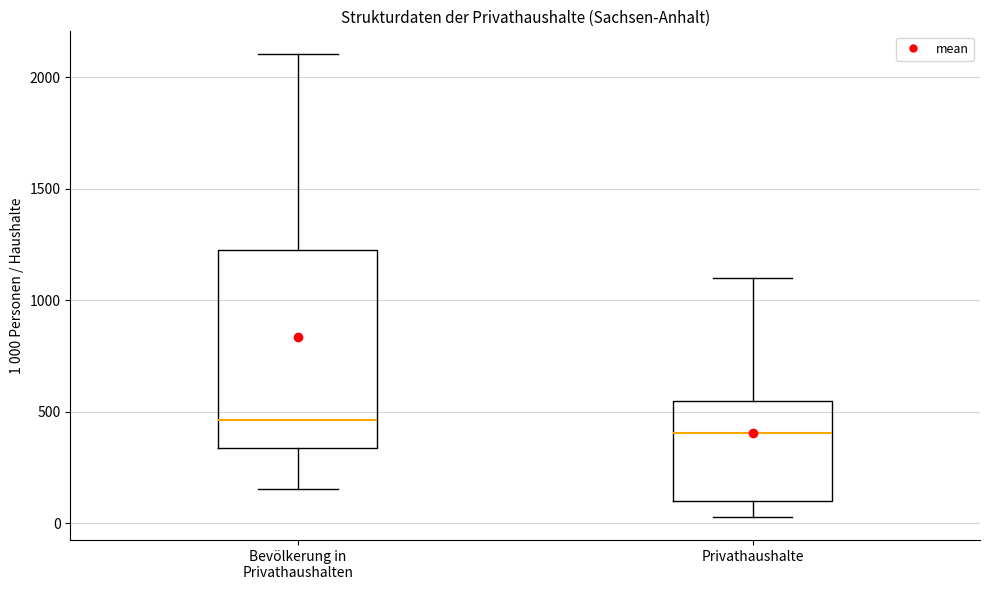

Which box is the tallest, from its lower edge to its upper edge?

Bevölkerung in Privathaushalten